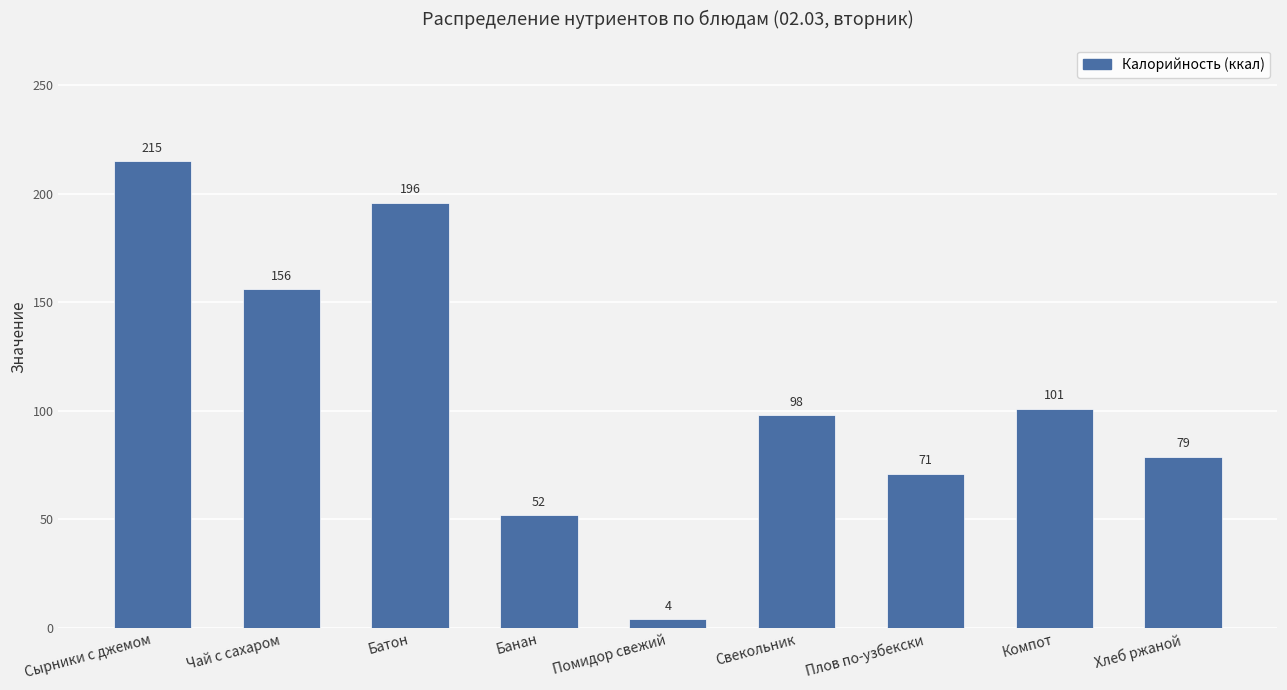

Count the number of categories in the chart.

9